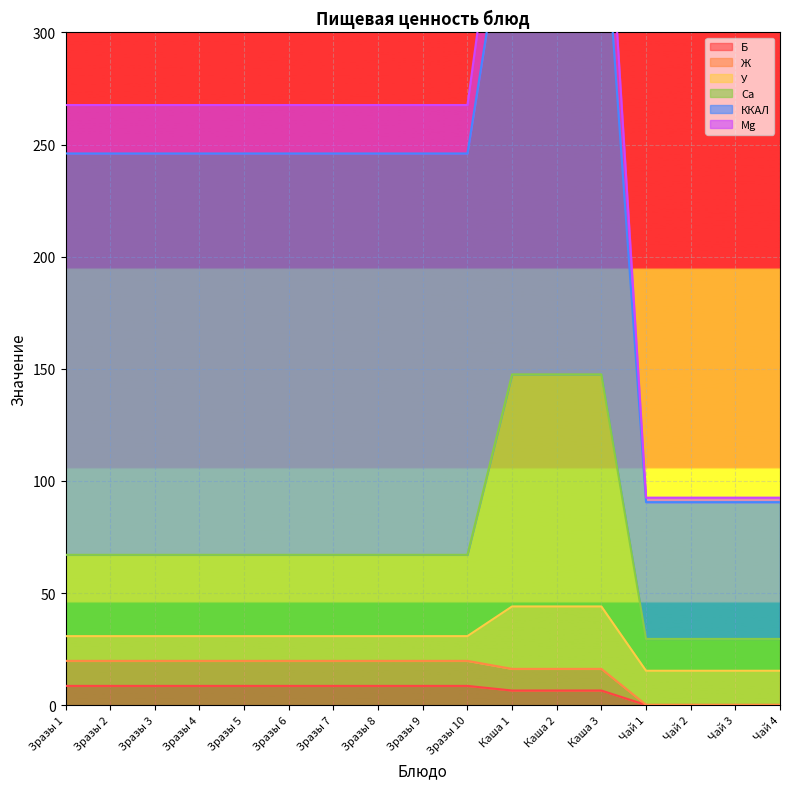

What is the maximum value for Б?

8.6